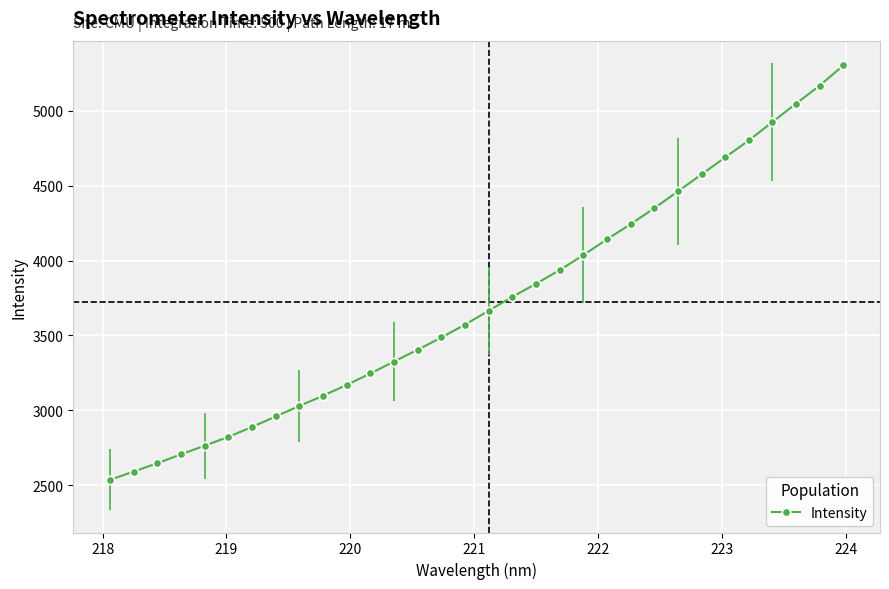

What is the minimum value shown in the chart?

2534.9